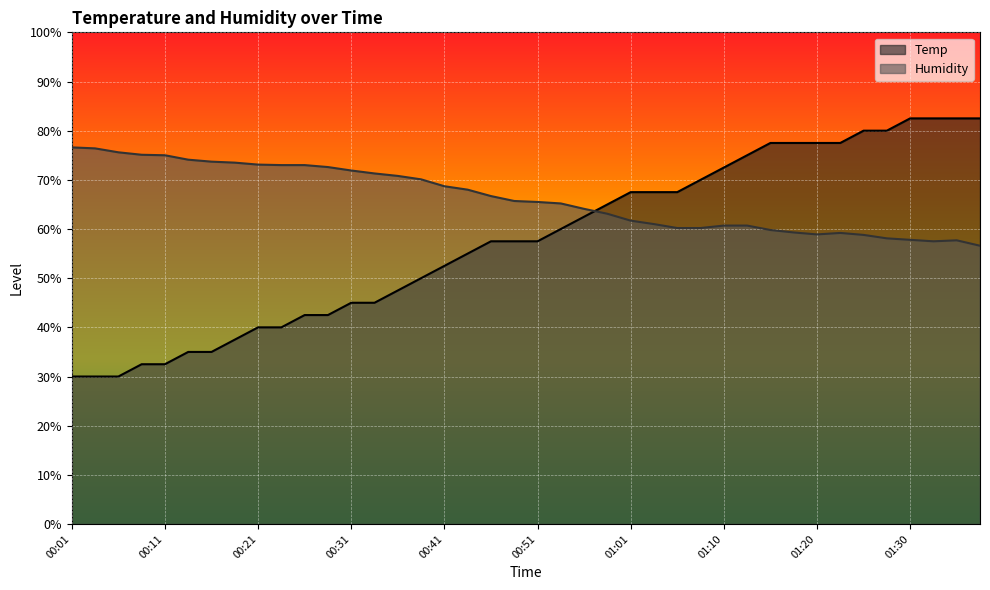

How many values in the Humidity series exceed 65?

22